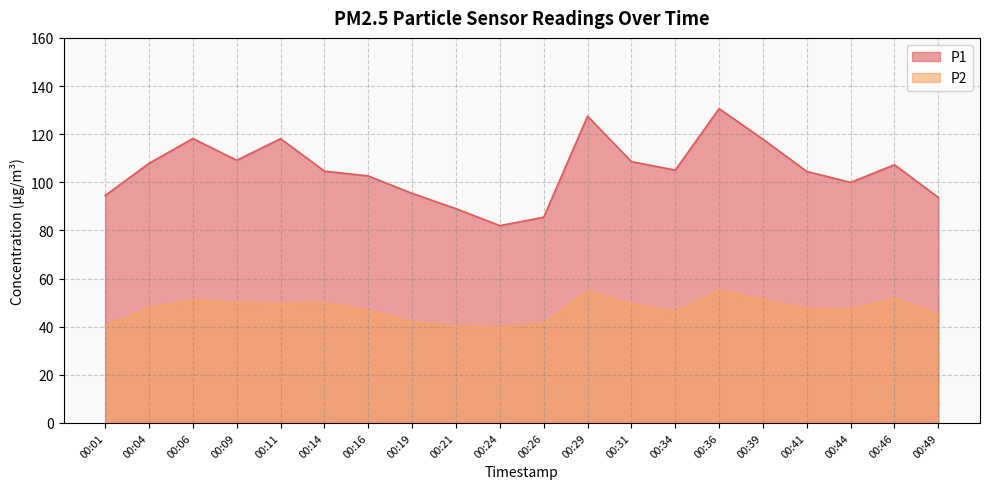

Count the number of data series in this chart.

2